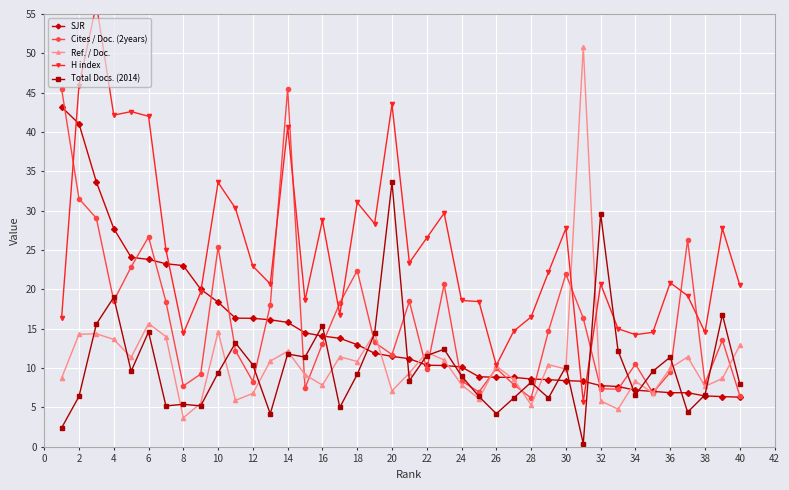

The Total Docs. (2014) series shows 10.4 at 12. True or false?

True